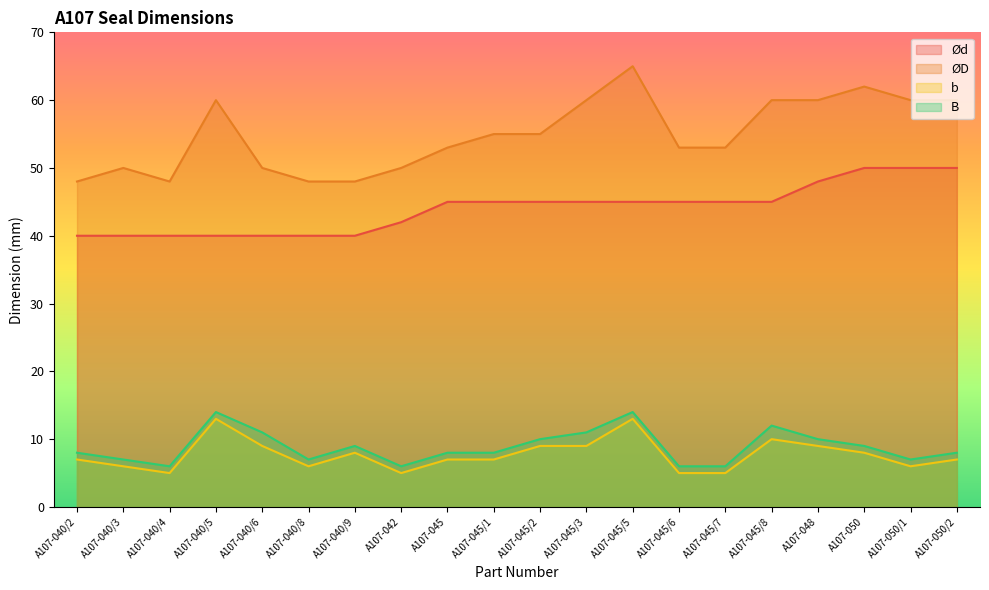

True or false: B has a value of 11 at A107-040/6.

True